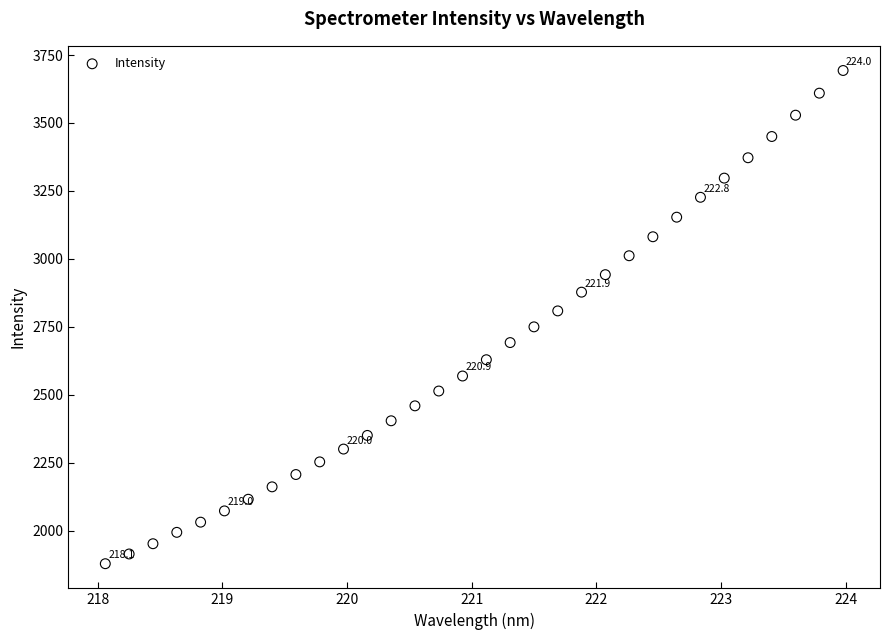

What is the range of Y values (max minus min)?

1814.3